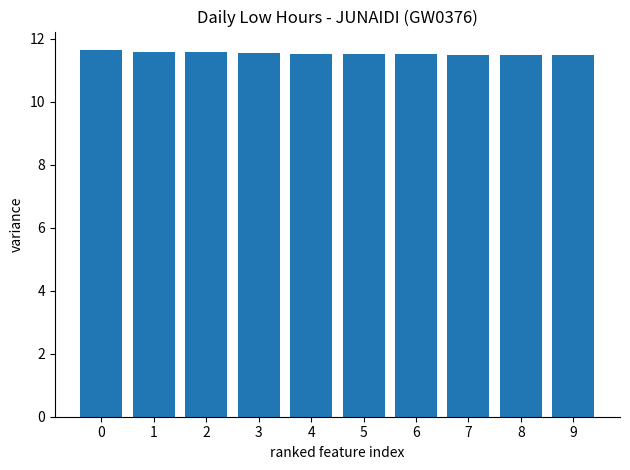

Is it true that the value at 6 is 2.5?

False